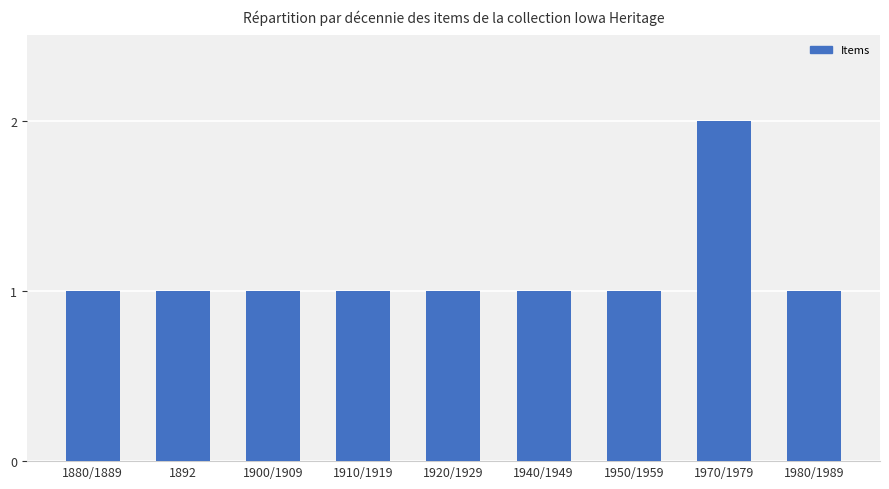

True or false: the data shows 2 at 1980/1989.

False